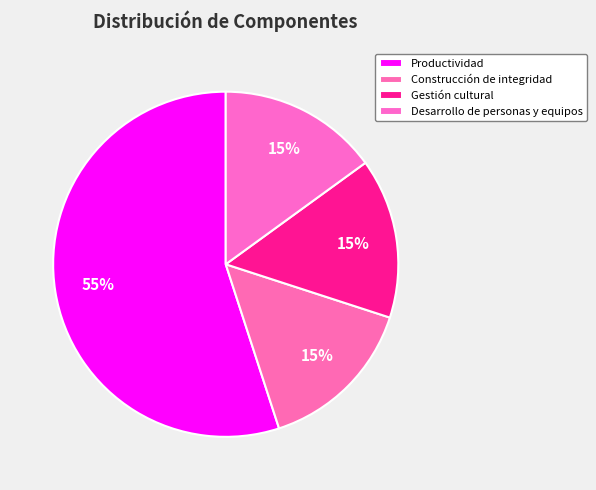

The Gestión cultural slice represents 15% of the pie. True or false?

True